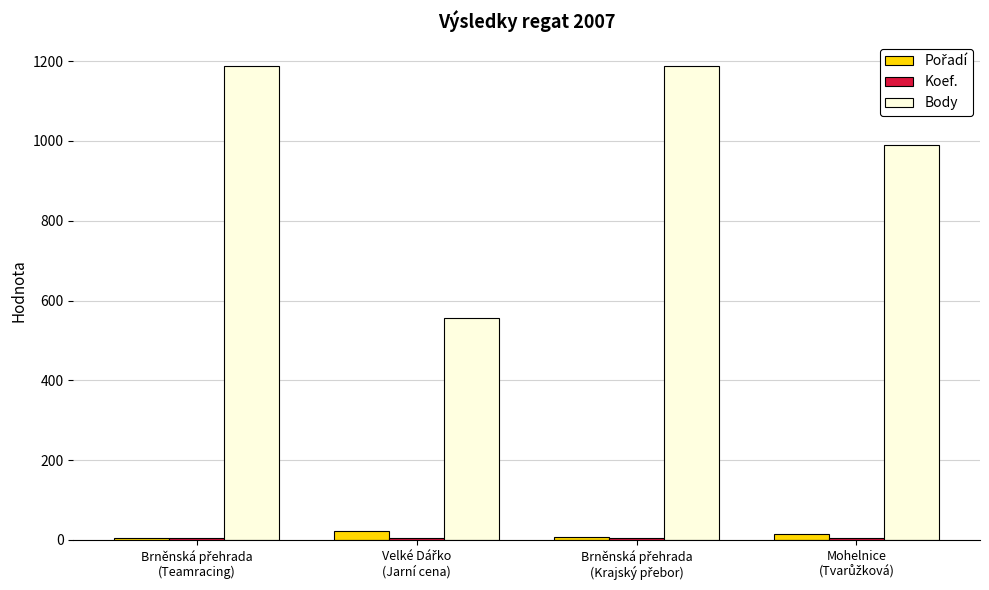

Which series has the widest spread of values?

Body